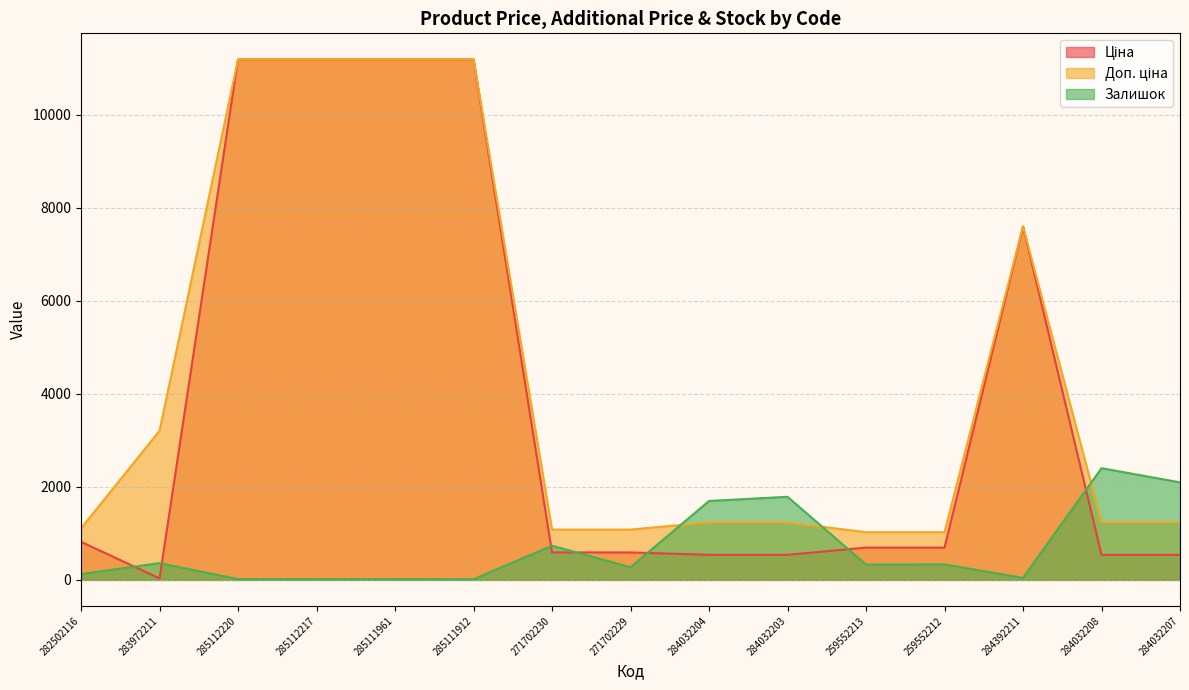

Which label corresponds to the smallest value in the chart?

285111912